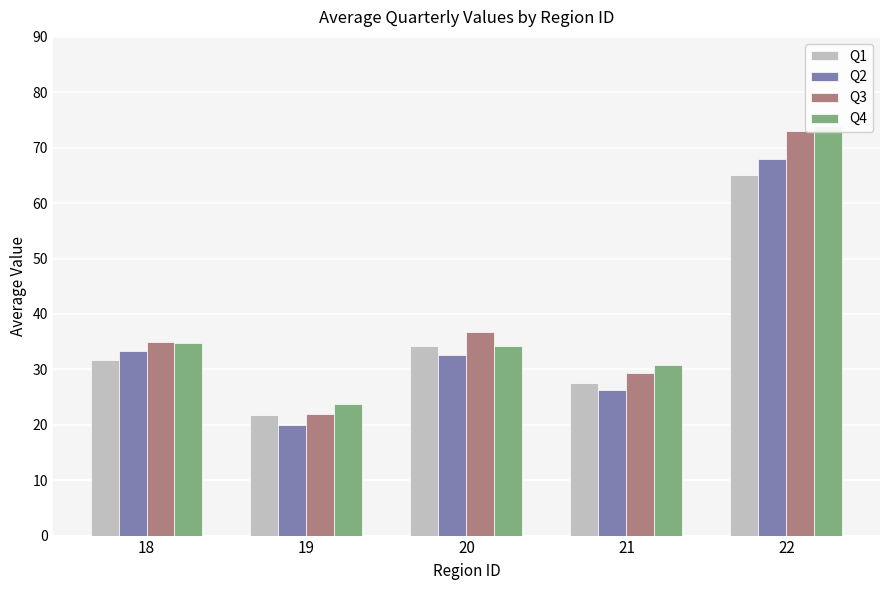

What value does the Q4 series have at 22?

74.0